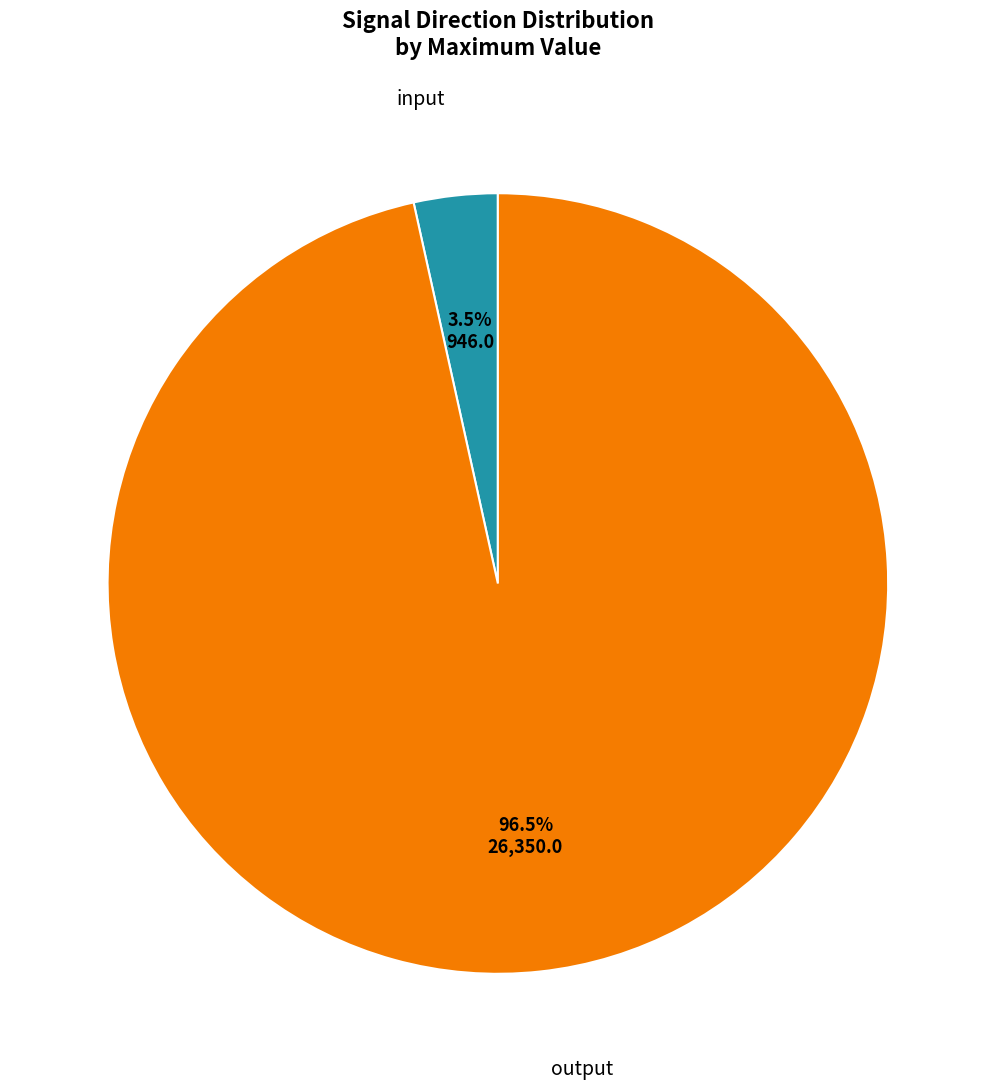

Is there a majority slice in this chart?

Yes